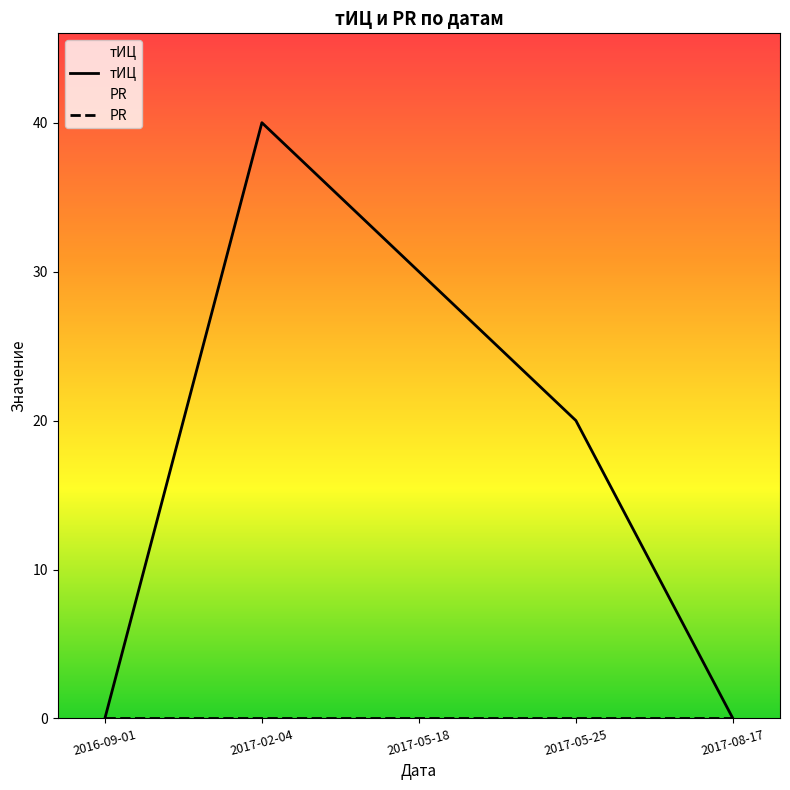

How many data points are above 20?

2